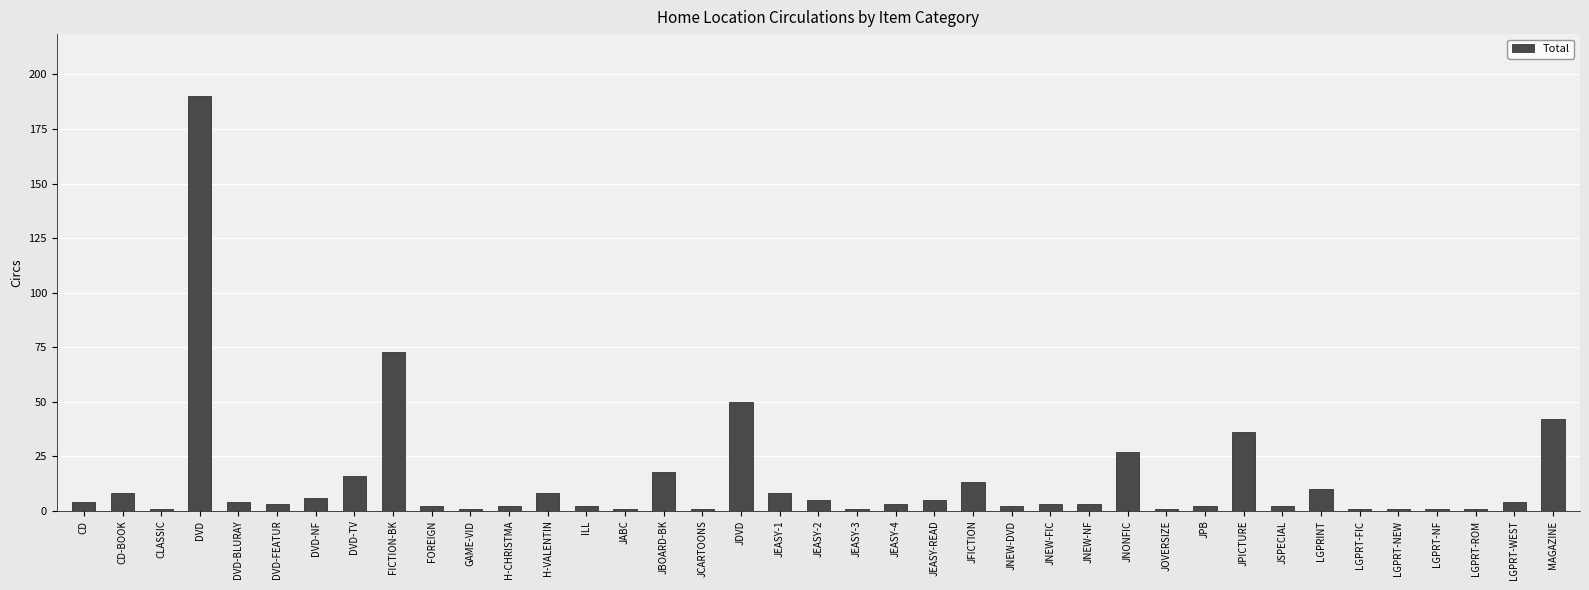

Which has a higher value, LGPRT-ROM or H-VALENTIN?

H-VALENTIN